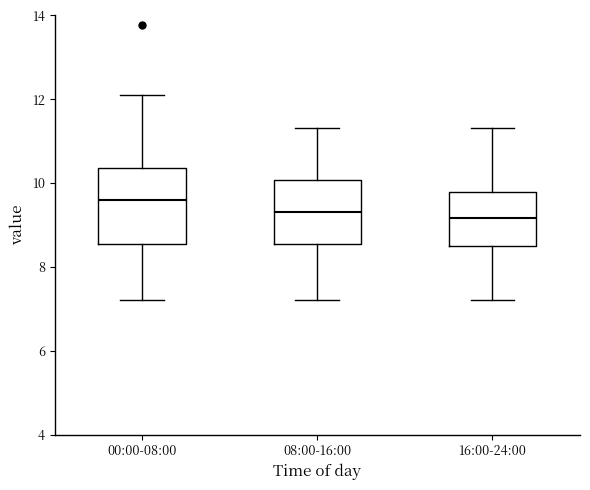

Reading left to right, read every box against the y-axis: the position of its median line, the range the box covers, and the ends of its whiskers. The values are not printed on the chart, so give them approximately, as read against the axis.

00:00-08:00: median 9.6, box 8.6 to 10.4, whiskers 7.2 to 12.2
08:00-16:00: median 9.4, box 8.6 to 10.0, whiskers 7.2 to 11.4
16:00-24:00: median 9.2, box 8.6 to 9.8, whiskers 7.2 to 11.4